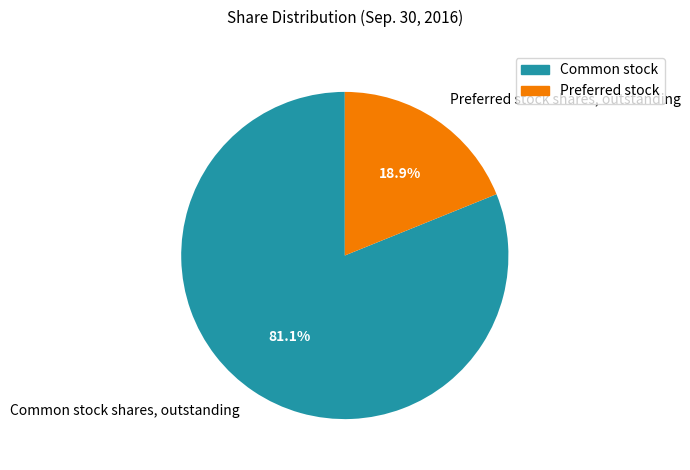

What is the smallest slice in the pie chart?

Preferred stock shares, outstanding